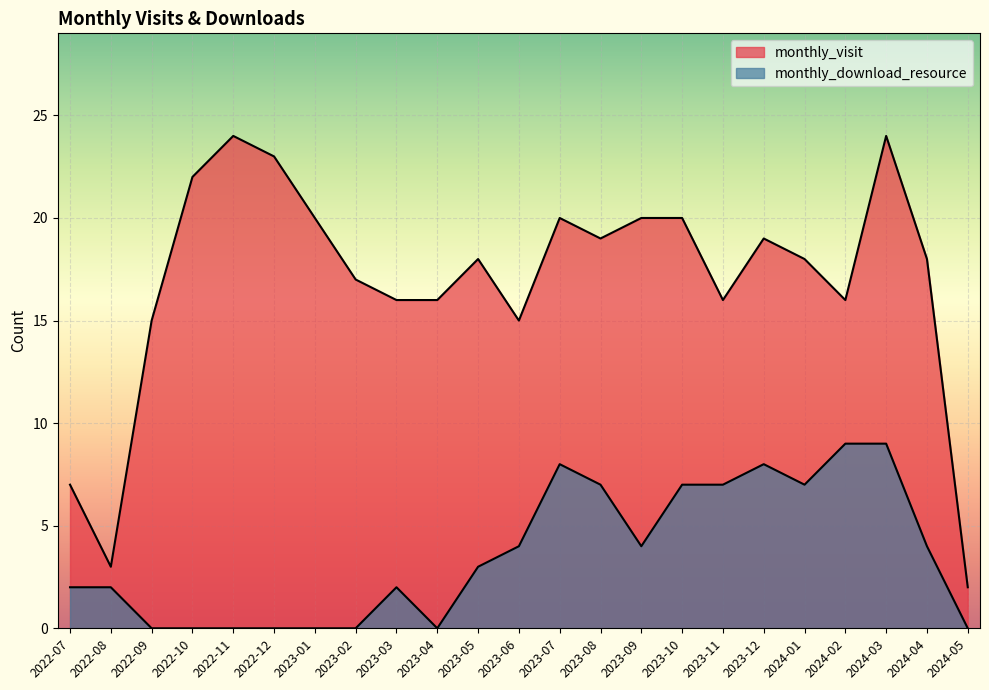

What are all the series names shown in the legend?

monthly_visit, monthly_download_resource